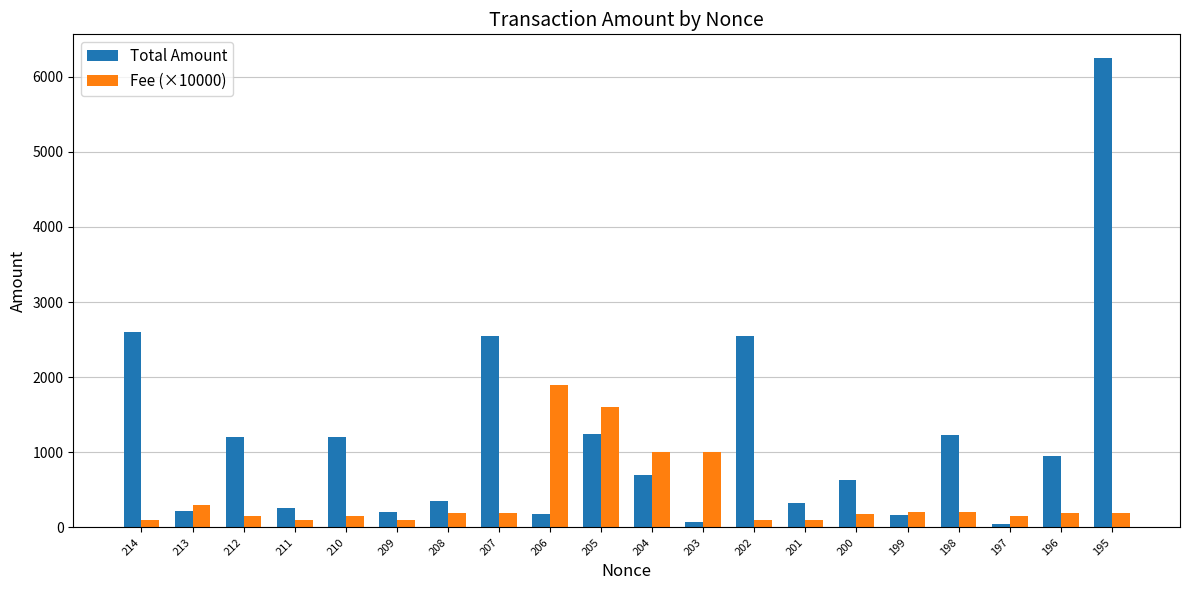

Which series has the largest total across all categories?

Total Amount